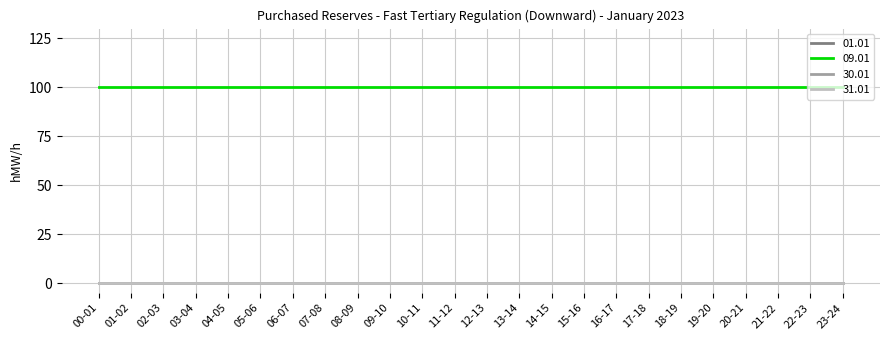

Does the chart have visible grid lines?

Yes